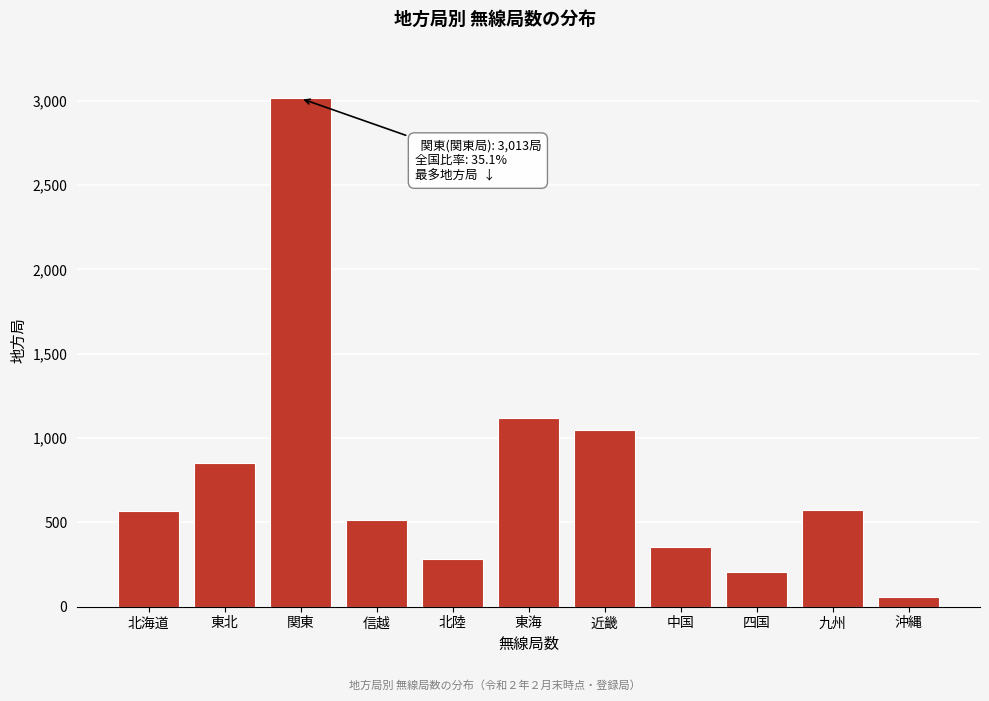

What is the sum of all values?

8578